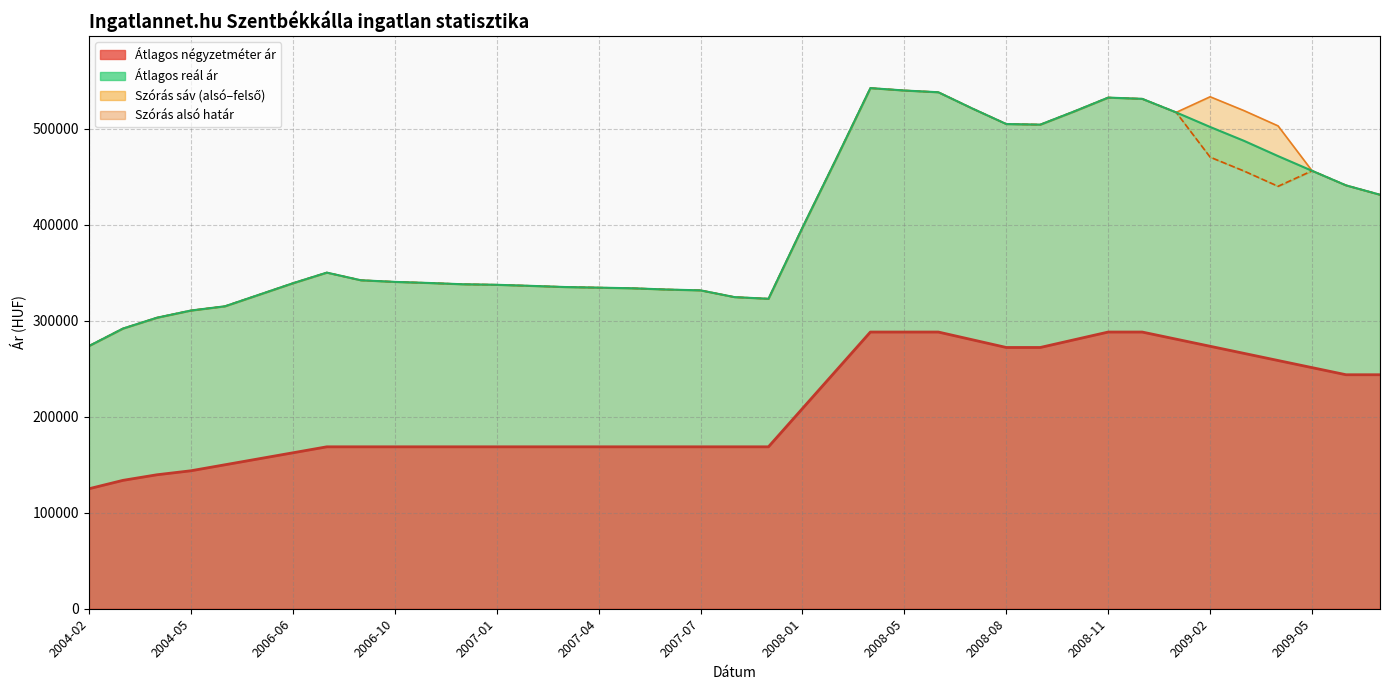

What is the label of the 7th point from the right?

2009-01